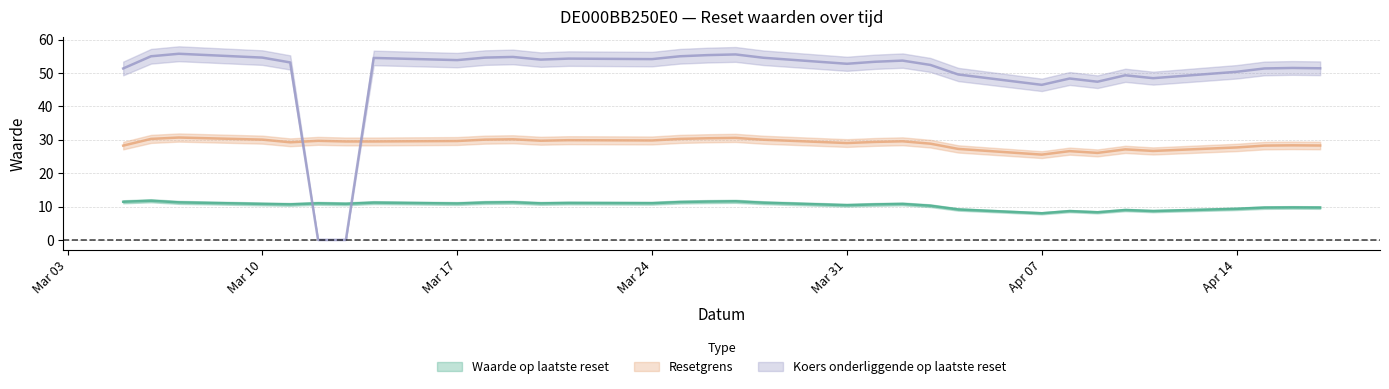

Rank the categories by Resetgrens value from highest to lowest.

2025-03-07, 2025-03-27, 2025-03-26, 2025-03-06, 2025-03-25, 2025-03-19, 2025-03-10, 2025-03-18, 2025-03-28, 2025-03-21, 2025-03-24, 2025-03-20, 2025-03-12, 2025-03-17, 2025-04-02, 2025-03-13, 2025-03-14, 2025-04-01, 2025-03-11, 2025-03-31, 2025-04-03, 2025-04-16, 2025-04-17, 2025-03-05, 2025-04-15, 2025-04-14, 2025-04-04, 2025-04-10, 2025-04-11, 2025-04-08, 2025-04-09, 2025-04-07